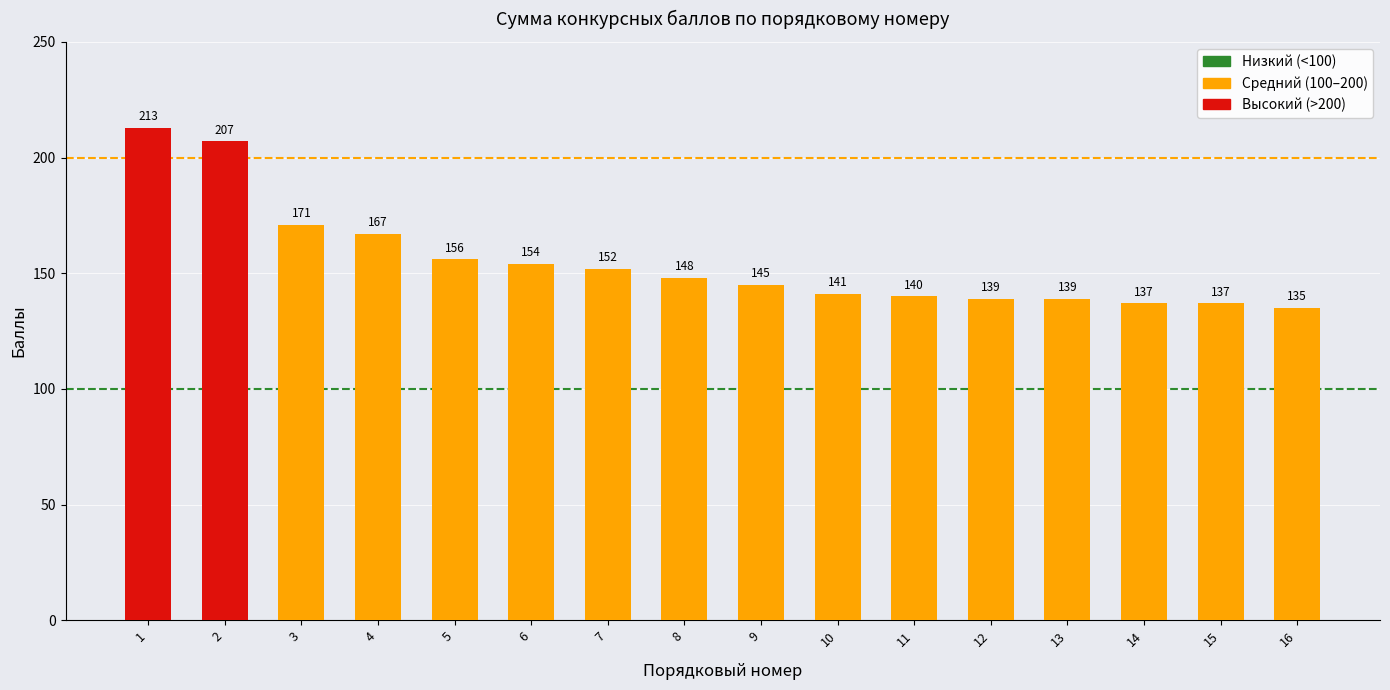

What is the sum of all values?

2481